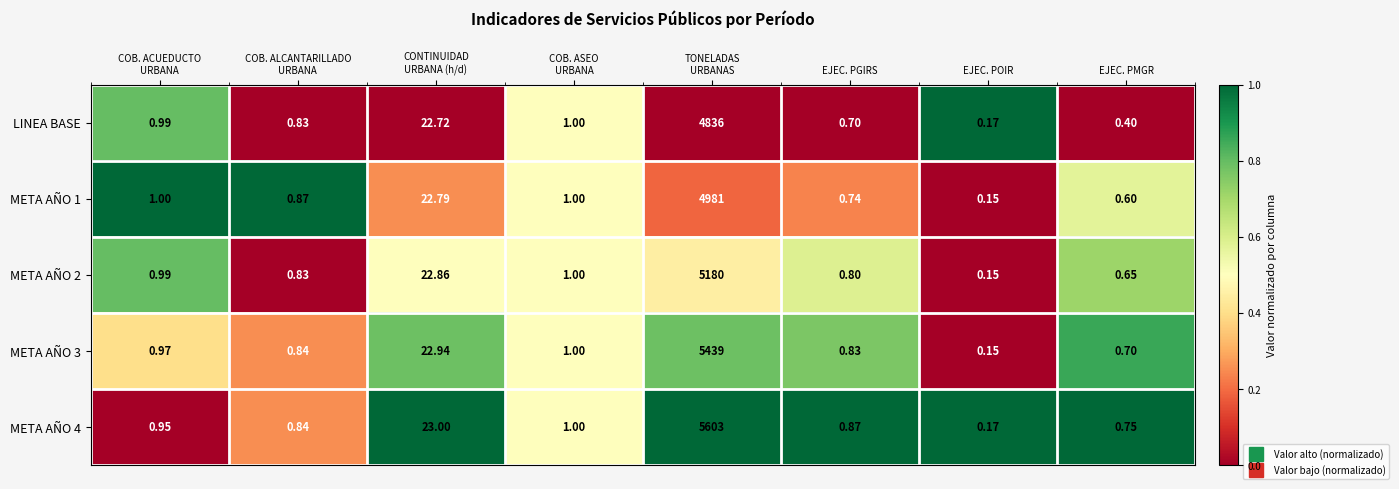

Which series changed the most between TONELADAS
URBANAS and EJEC. PMGR?

META AÑO 4